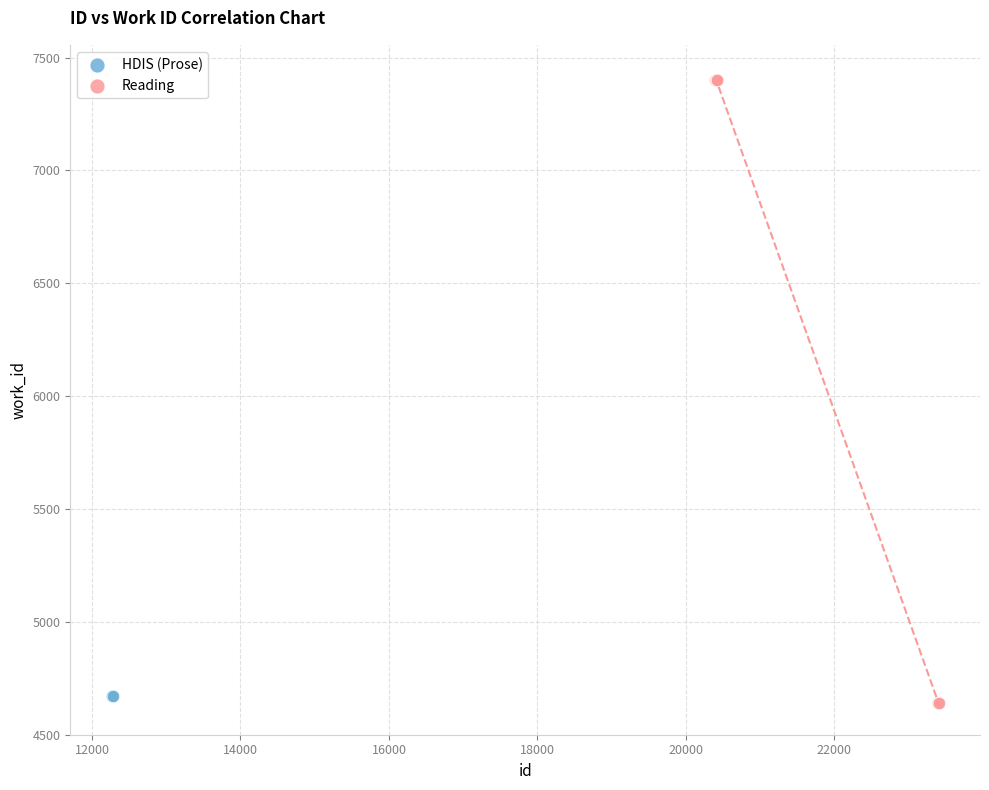

What are all the series names shown in the legend?

HDIS (Prose), Reading